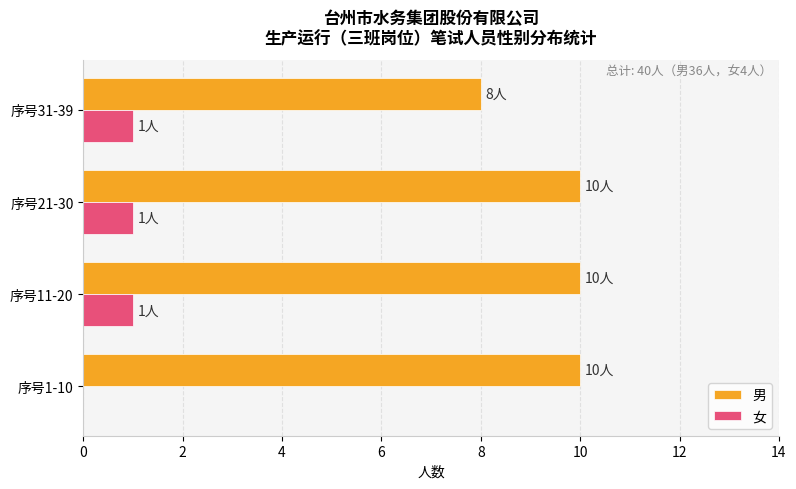

Is the value of 女 at 序号31-39 greater than the value of 男 at 序号11-20?

No